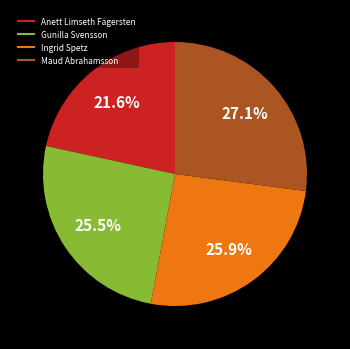

How many slices are in this pie chart?

4